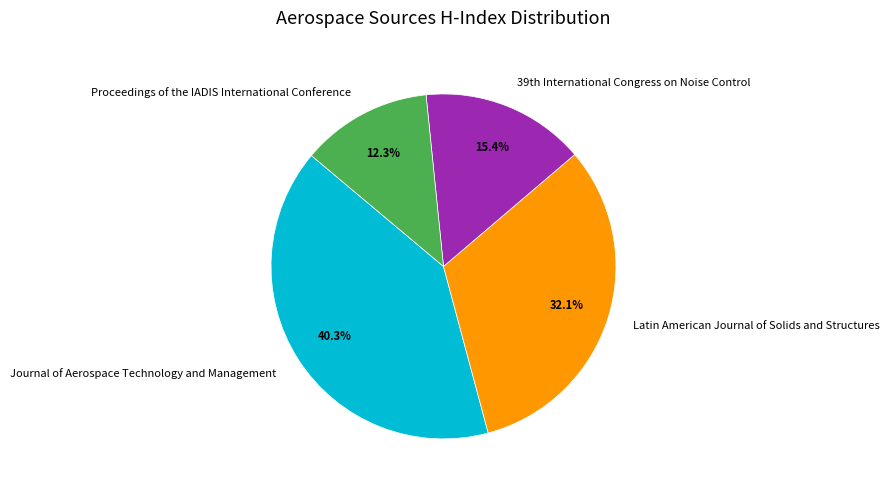

How many slices are in this pie chart?

4